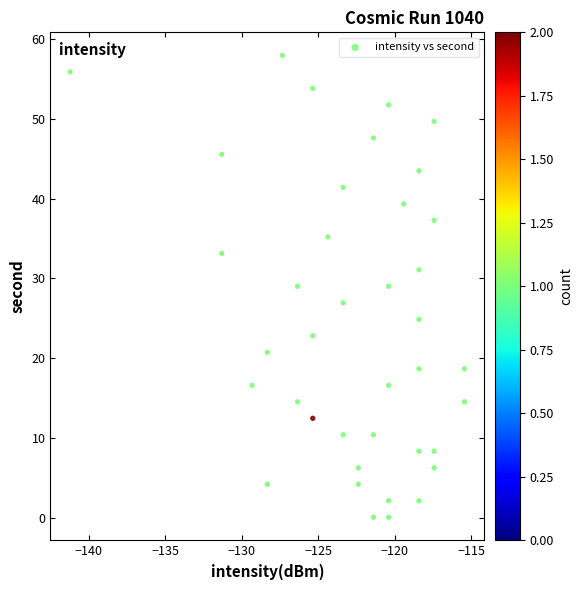

What is the range of X values (max minus min)?

25.8